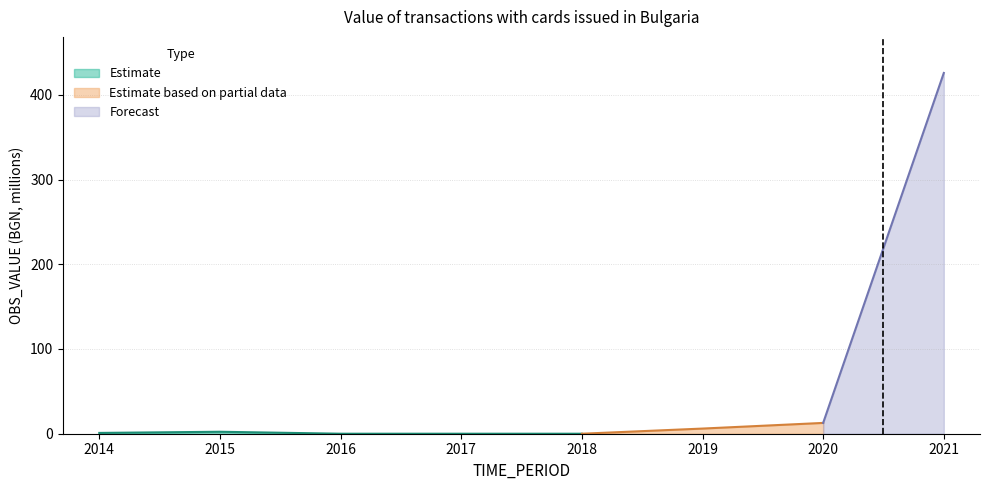

What is the average value?

56.0